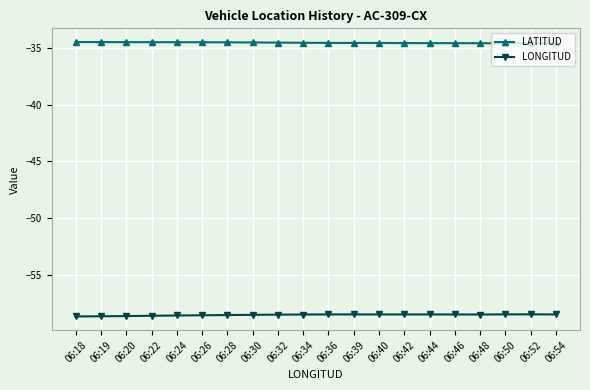

Is the value of LATITUD at 06:48 greater than the value of LONGITUD at 06:42?

Yes